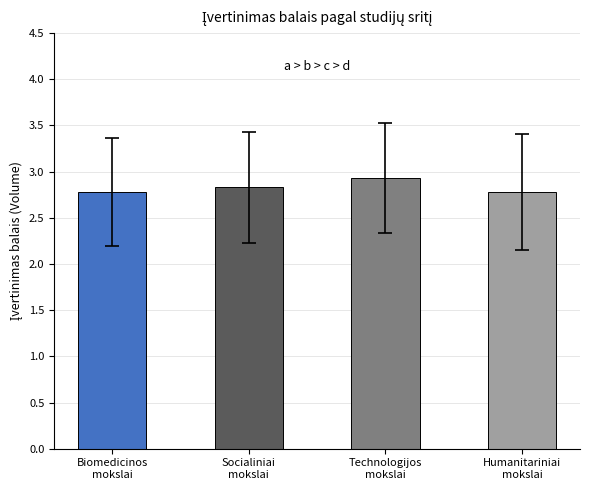

Reading left to right, extract all data points from this chart.

Biomedicinos
mokslai=2.8	Socialiniai
mokslai=2.8	Technologijos
mokslai=2.9	Humanitariniai
mokslai=2.8